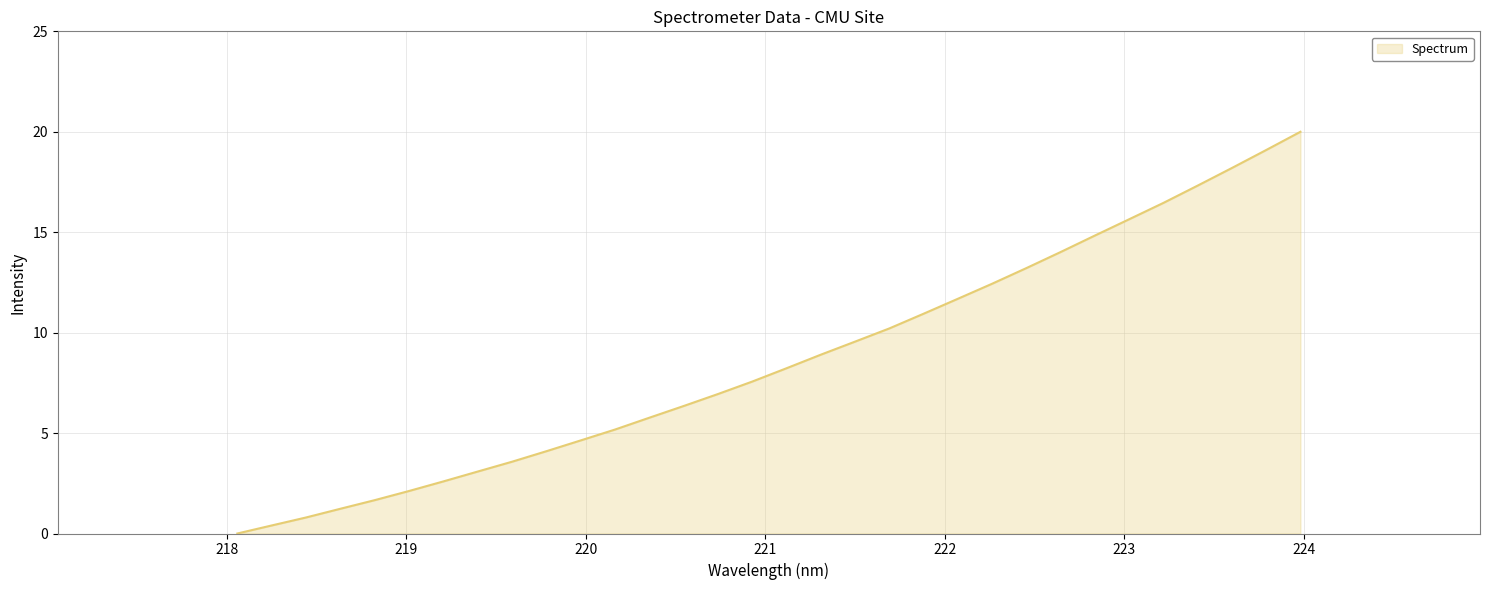

What is the maximum value shown in the chart?

20.0